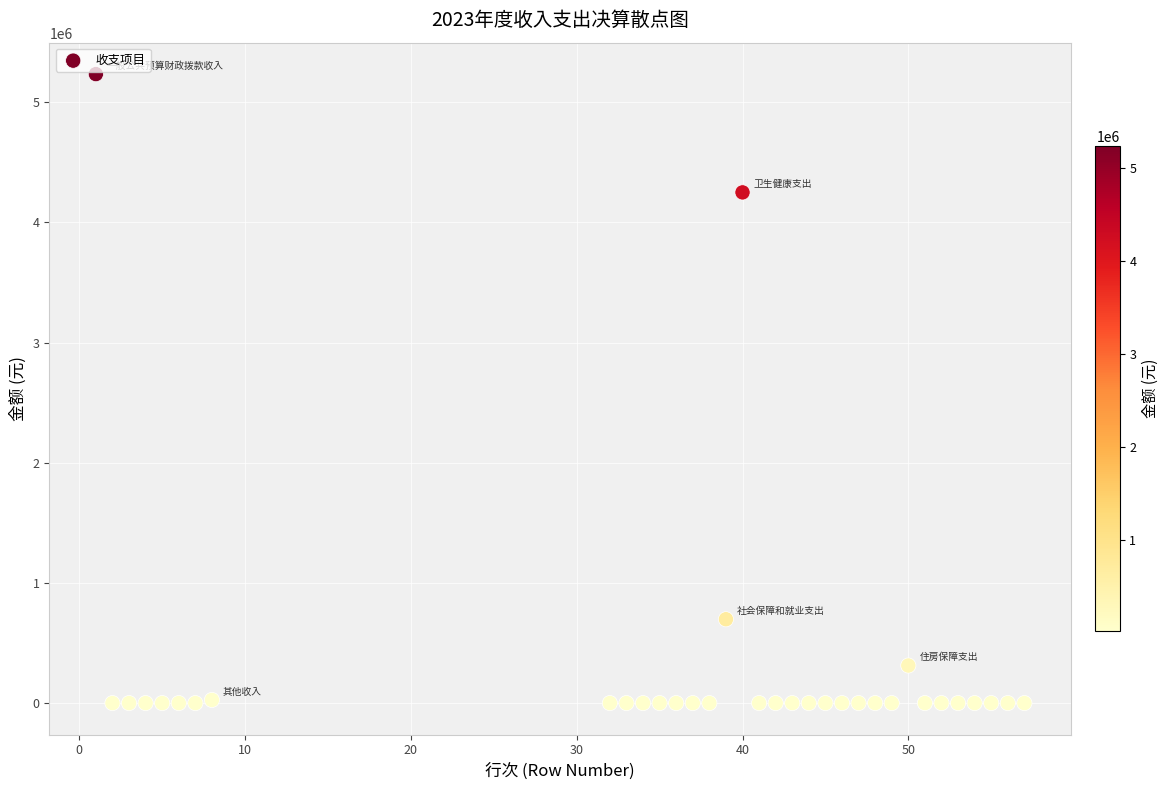

What is the range of X values (max minus min)?

56.0